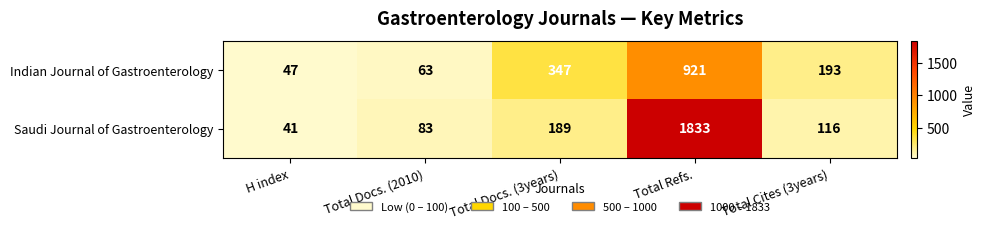

List the series in order of their overall mean, highest first.

Saudi Journal of Gastroenterology, Indian Journal of Gastroenterology